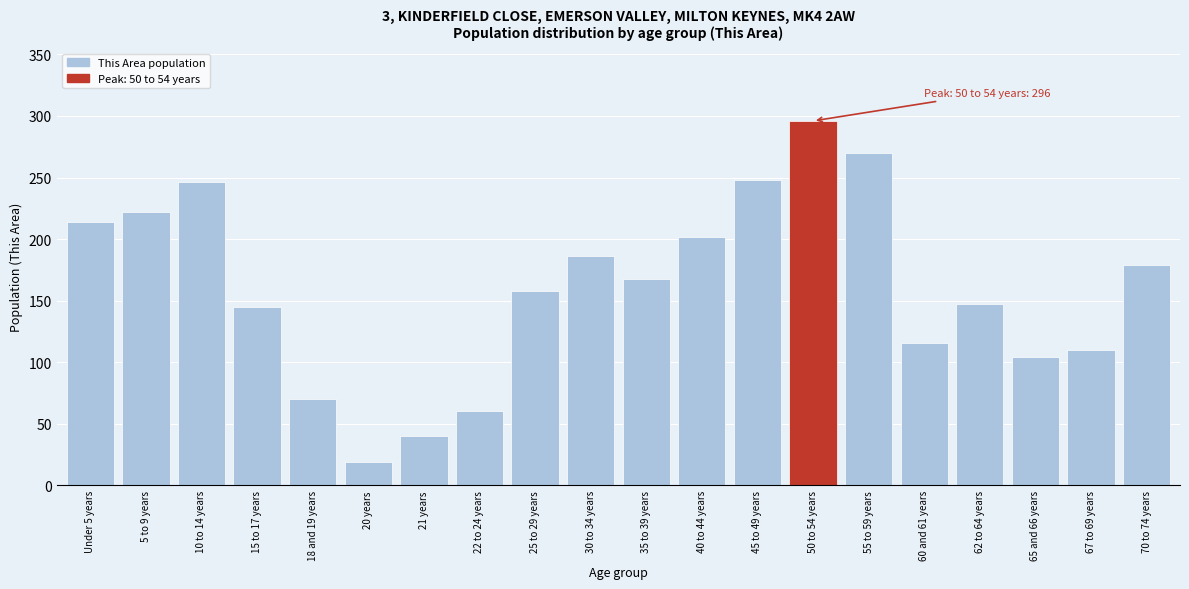

Reading right to left, extract all data points from this chart.

179	110	104	147	116	270	296	248	202	168	186	158	60	40	19	70	145	246	222	214